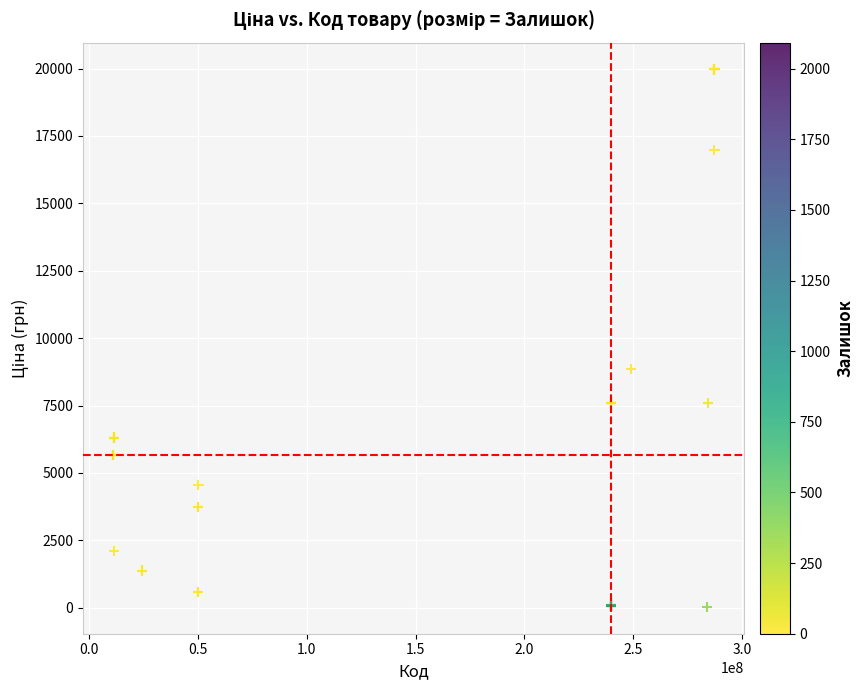

What Y value in the scatter plot is closest to 9998?

8856.7